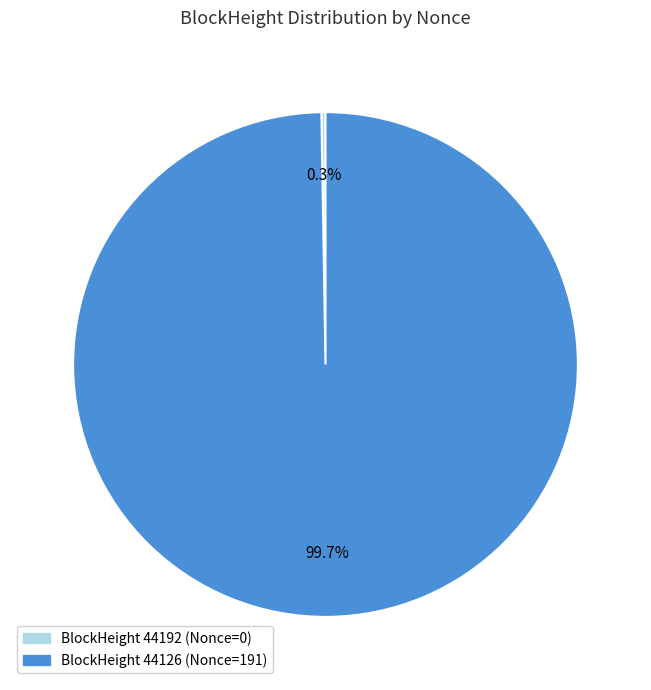

Is there any slice that represents more than half of the pie?

Yes